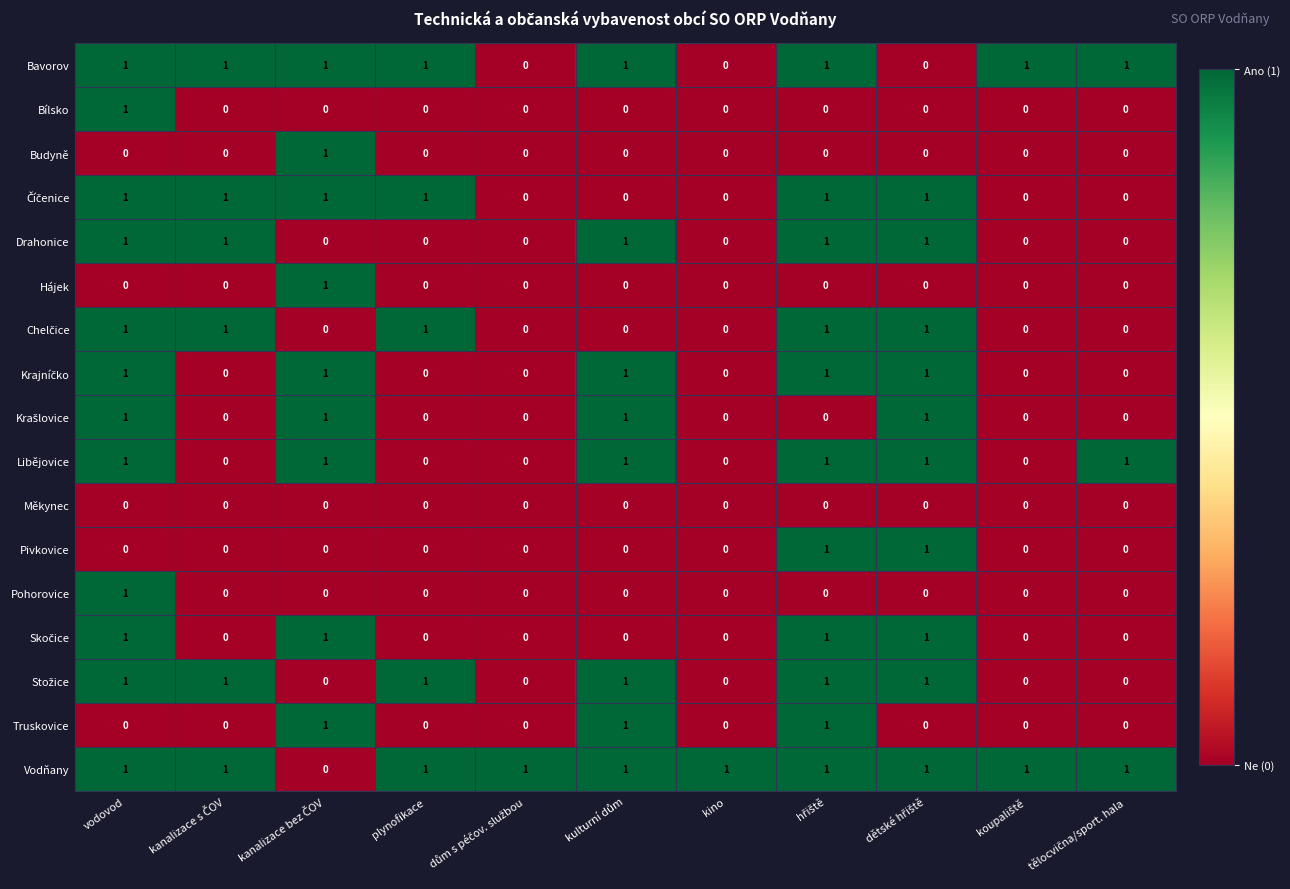

At how many categories does at least one series exceed 0?

11